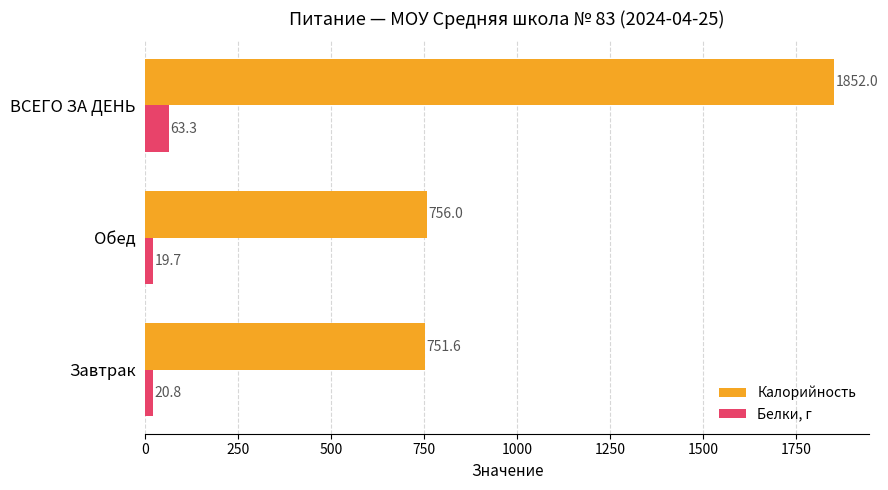

Rank the series by their maximum value, from lowest to highest.

Белки, г, Калорийность